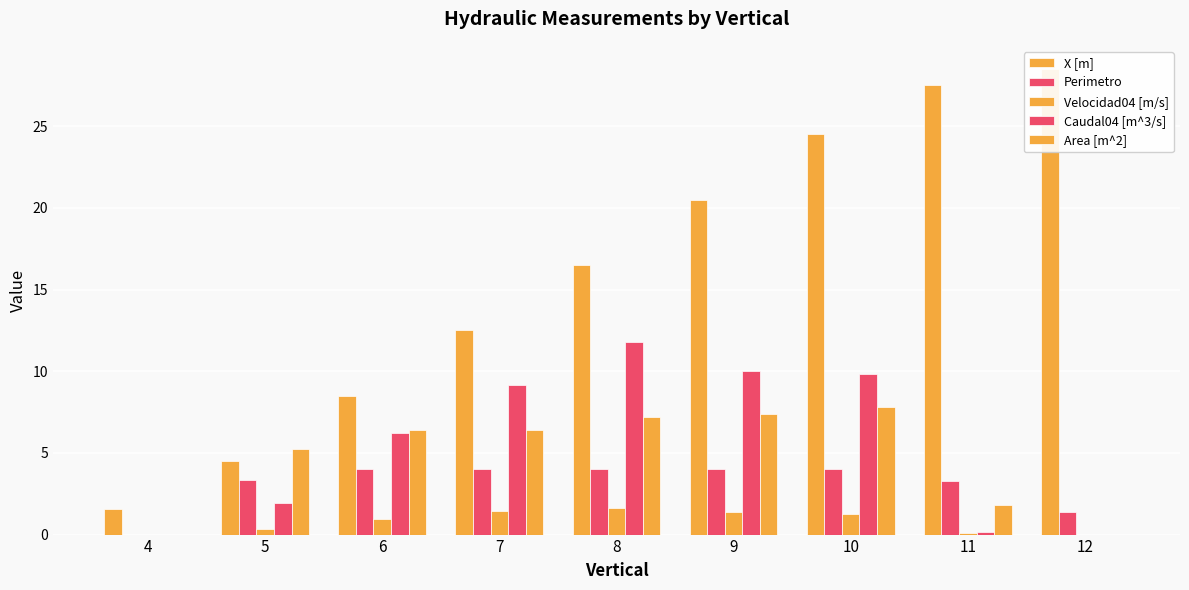

What is the value of the Perimetro bar at the 3rd from the left?

4.0